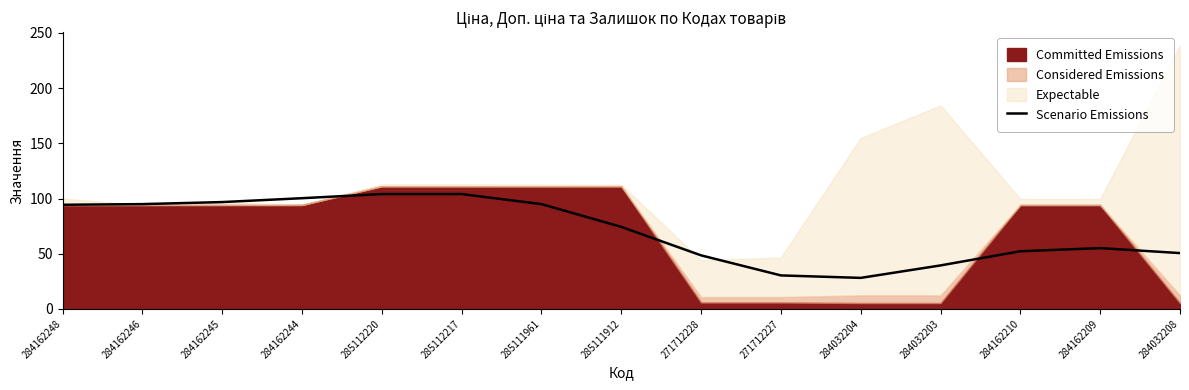

Reading left to right, transcribe all the data shown in this chart.

94.3	94.9	96.8	100.3	104.0	104.0	94.9	74.3	48.5	30.3	28.1	39.4	52.2	55.1	50.6